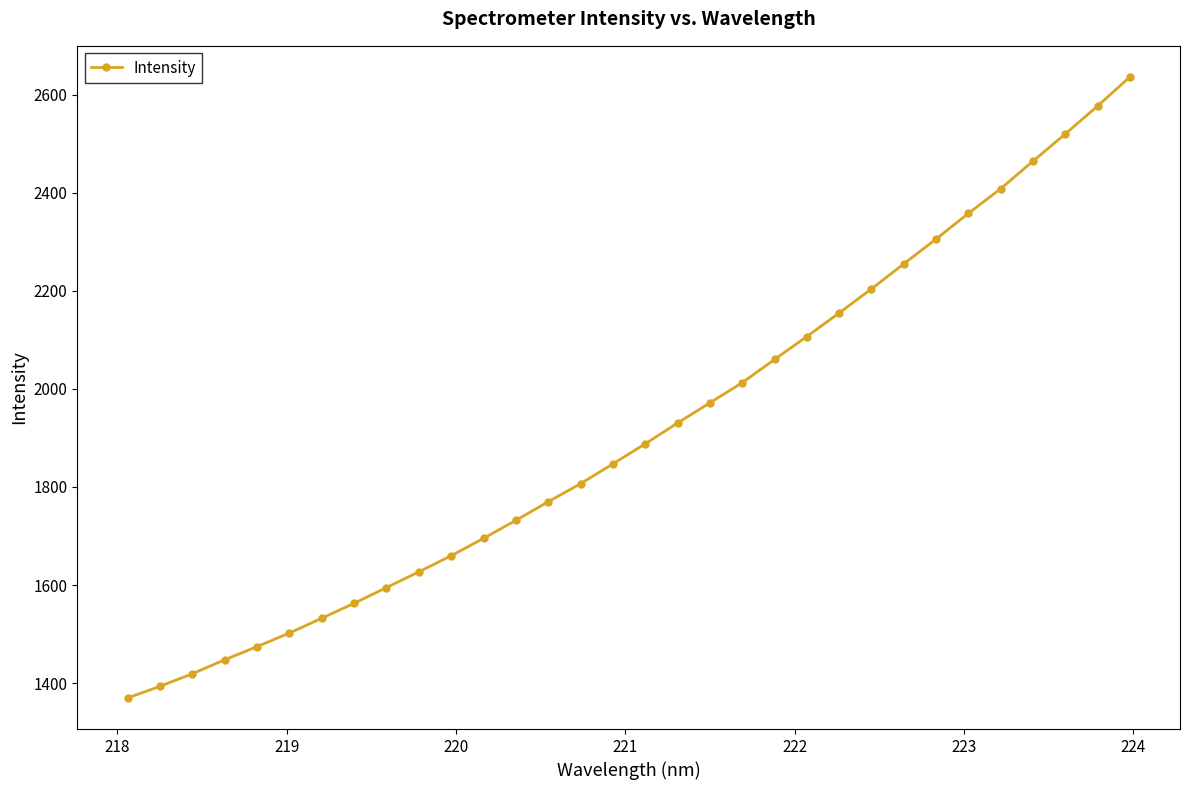

What is the sum of all values?

61282.9